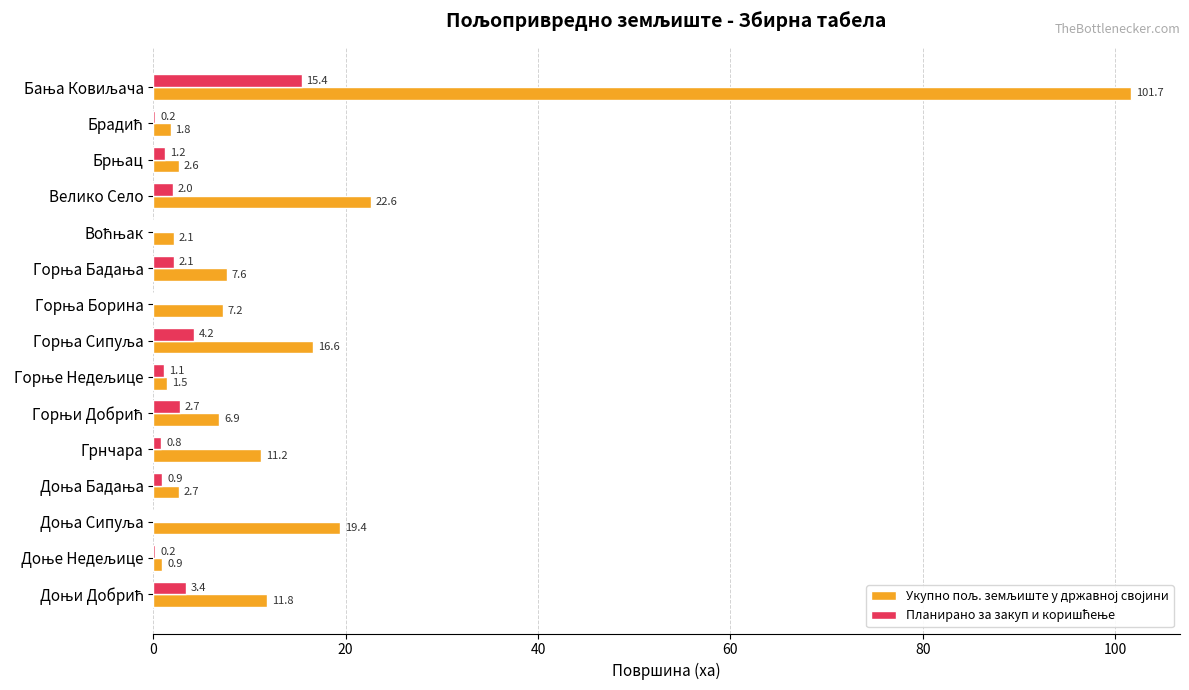

What is the greatest value displayed?

101.7